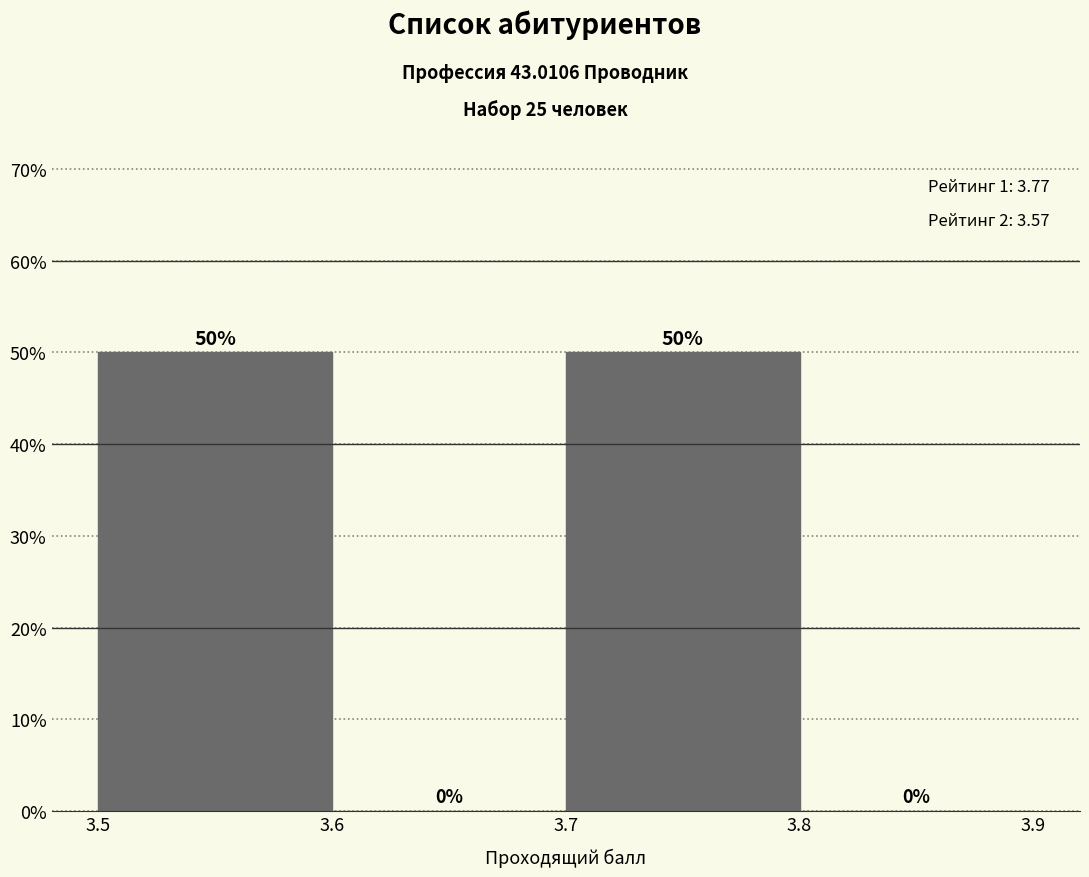

How tall is the bar that spans 3.5 to 3.6 on the x-axis?

50